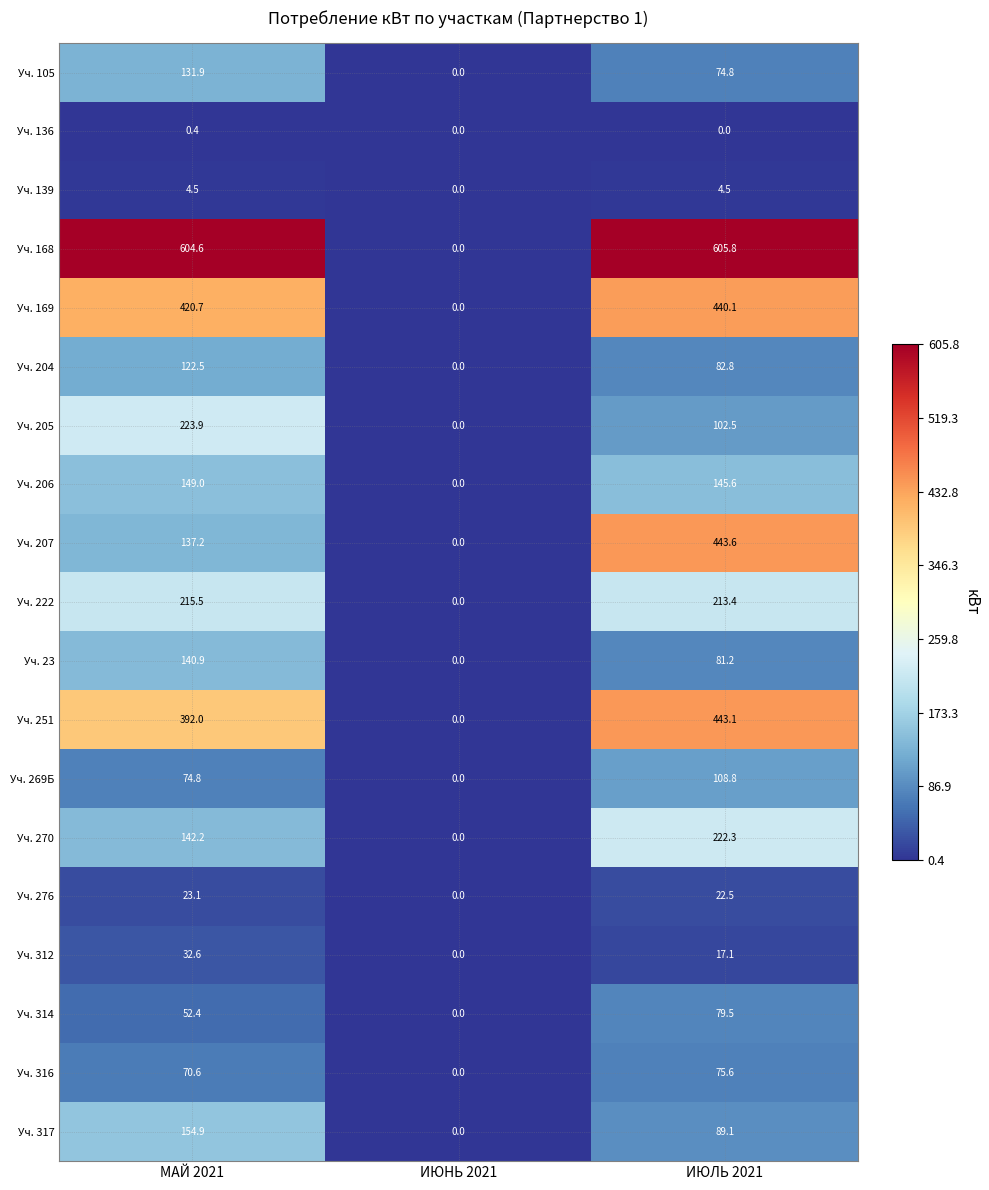

What is the spread (max minus min) of values at ИЮЛЬ 2021?

605.8